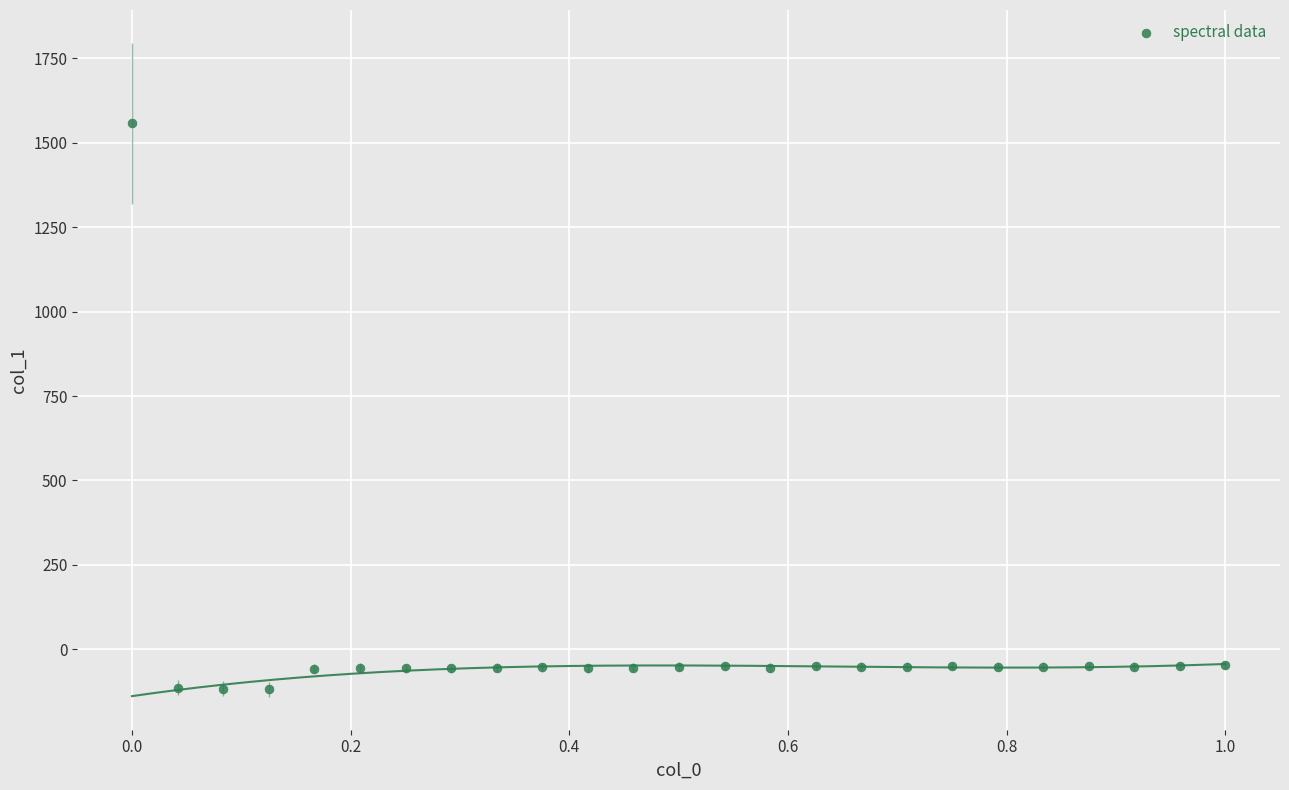

What is the range of Y values (max minus min)?

1676.0